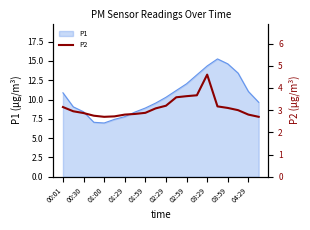

True or false: P1 has a value of 3.4 at 01:00.

False